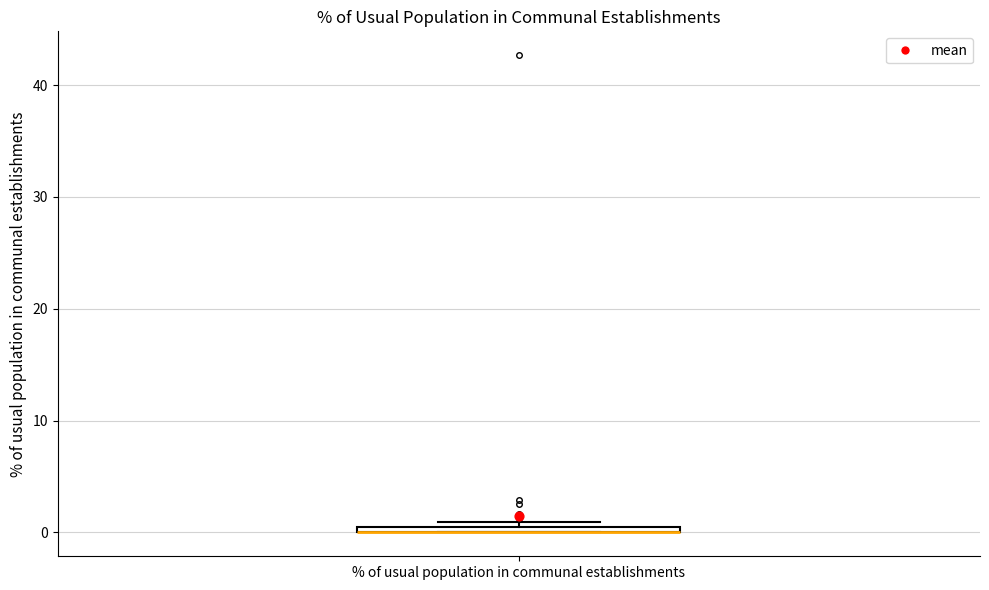

Where is the upper edge of the box for % of usual population in communal establishments on the y-axis? The values are not printed on the chart, so give them approximately, as read against the axis.

1